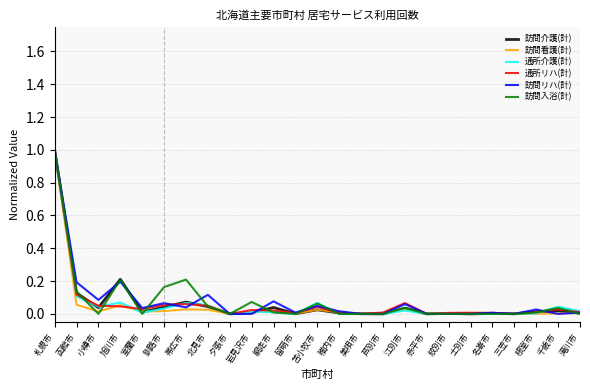

At which label does 通所リハ(計) reach its peak?

札幌市